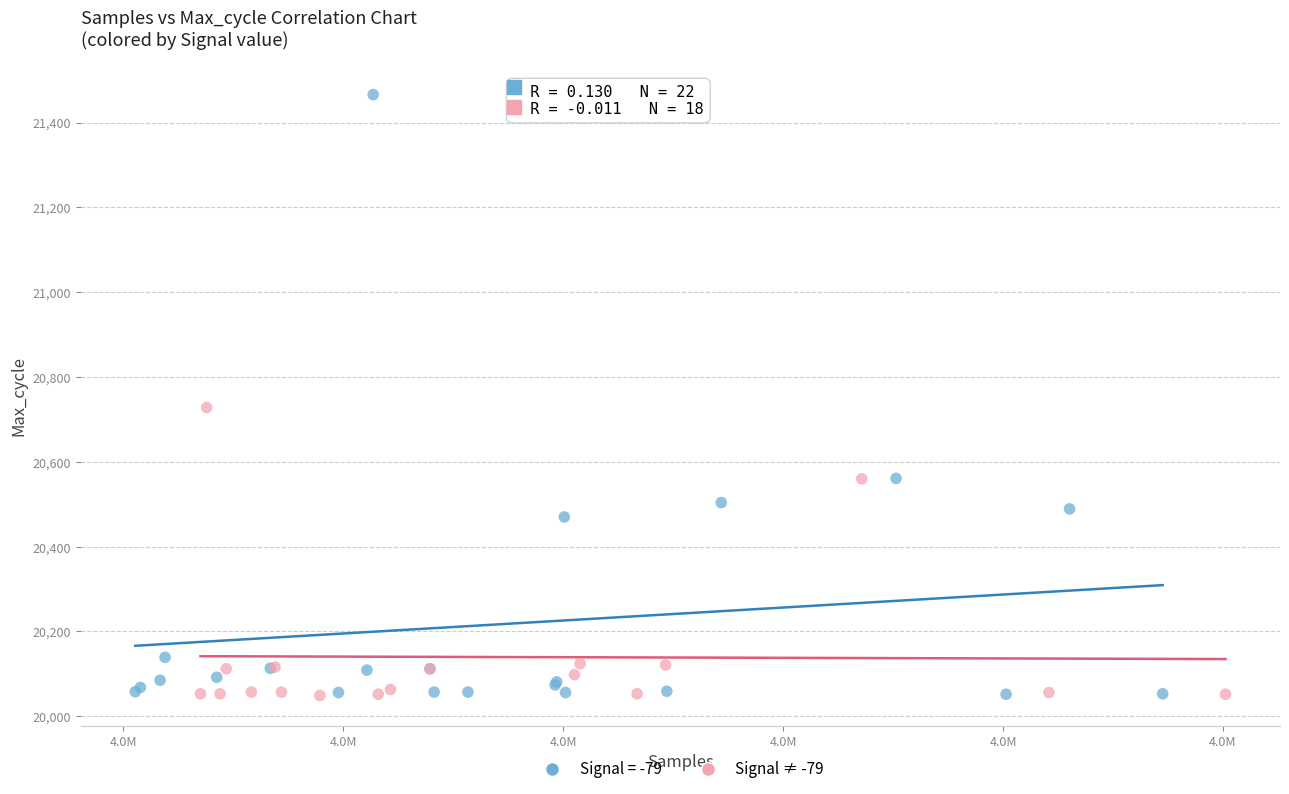

Which series contains the highest Y value?

Signal = -79